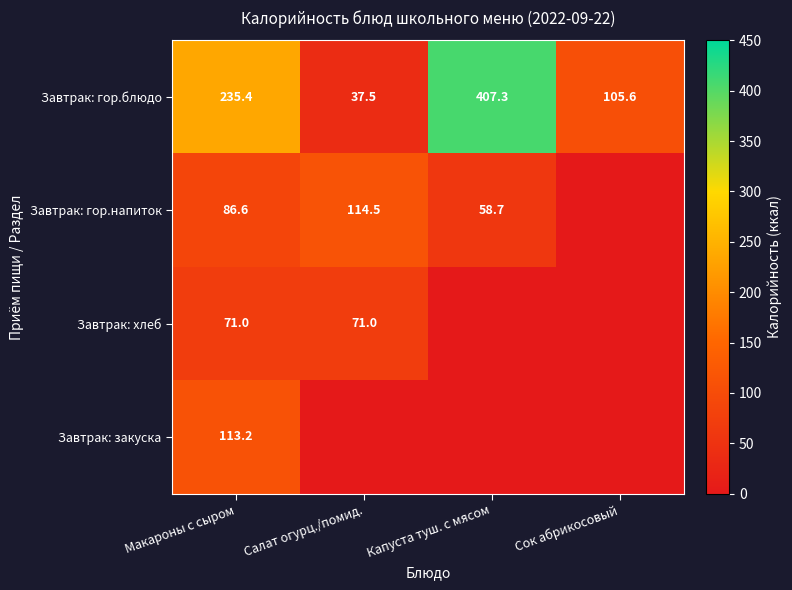

Is it true that Завтрак: хлеб equals 46.0 at Макароны с сыром?

False